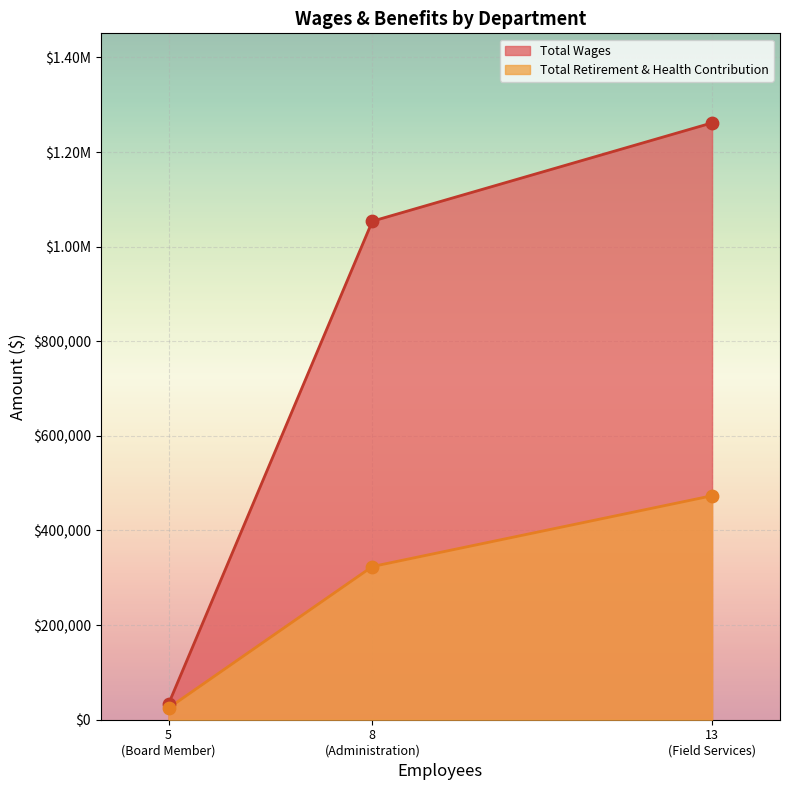

Which series has the largest total across all categories?

Total Wages